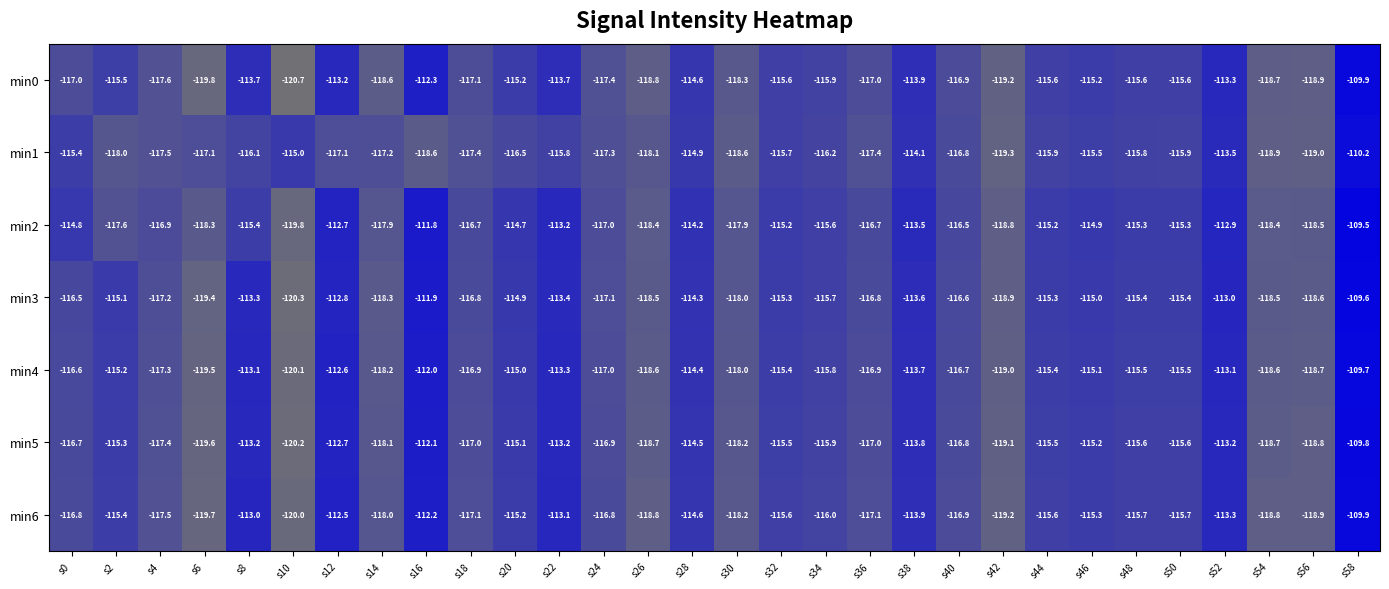

Where does the min2 series first go above -115?

s0